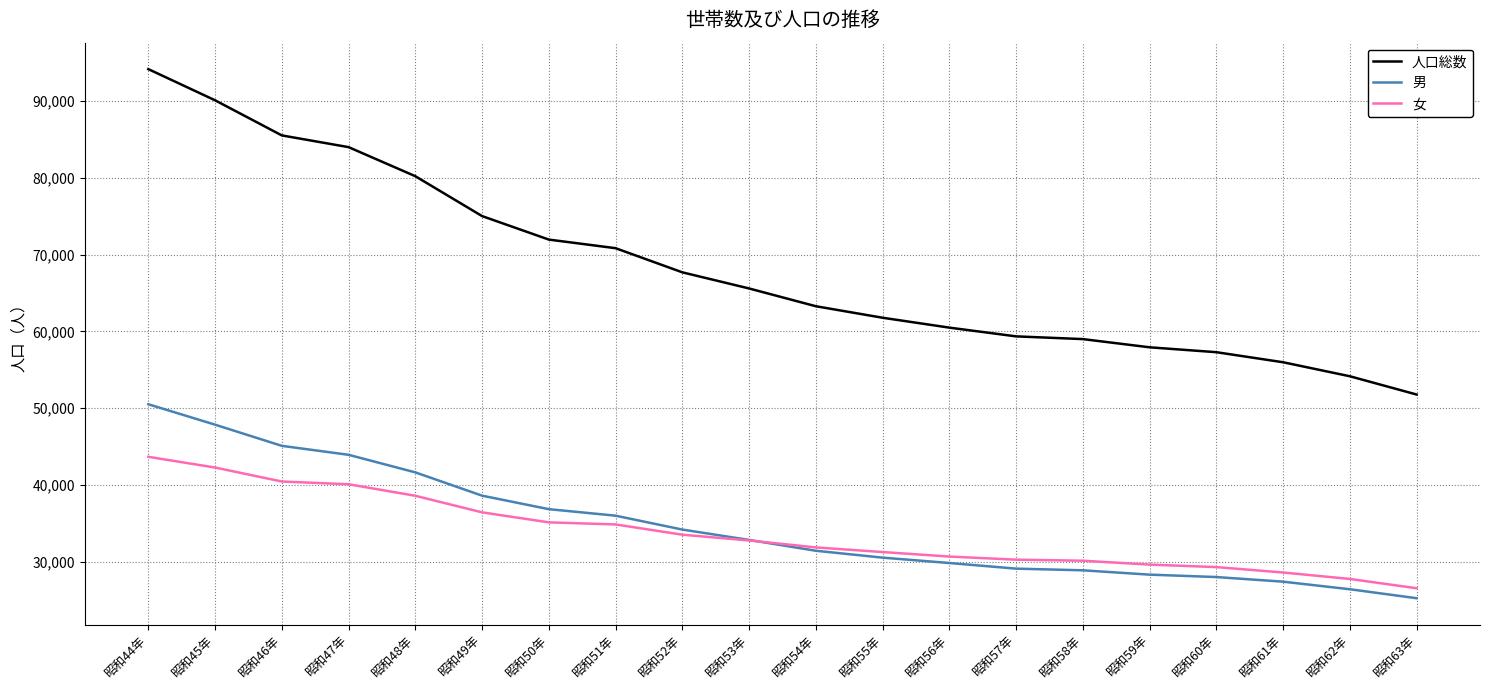

True or false: 人口総数 and 女 intersect in this chart.

False